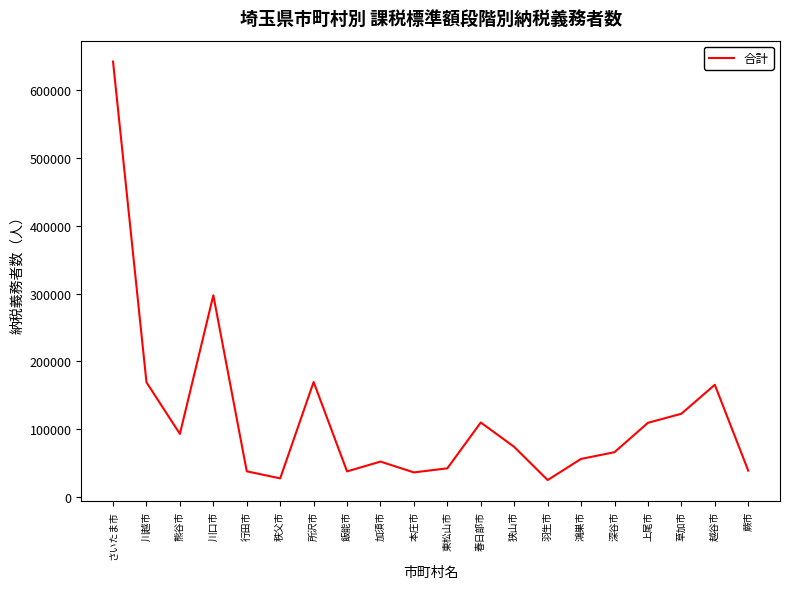

What is the smallest value displayed?

25010